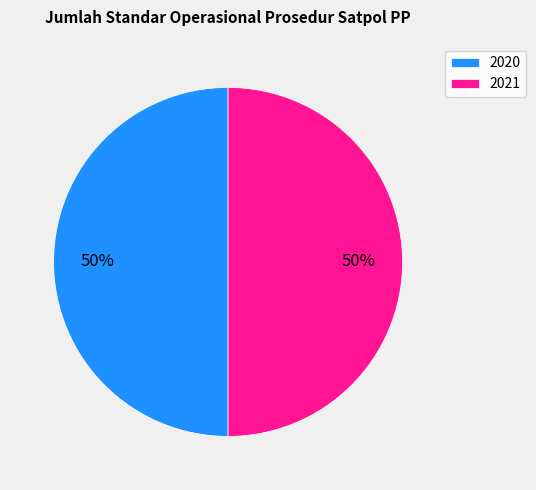

True or false: 2020 accounts for 37% of the total.

False